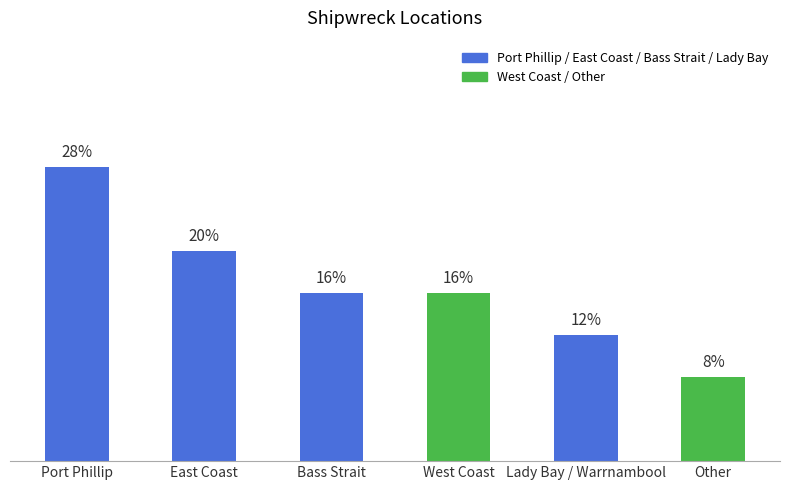

True or false: the data shows 1 at Lady Bay / Warrnambool.

False